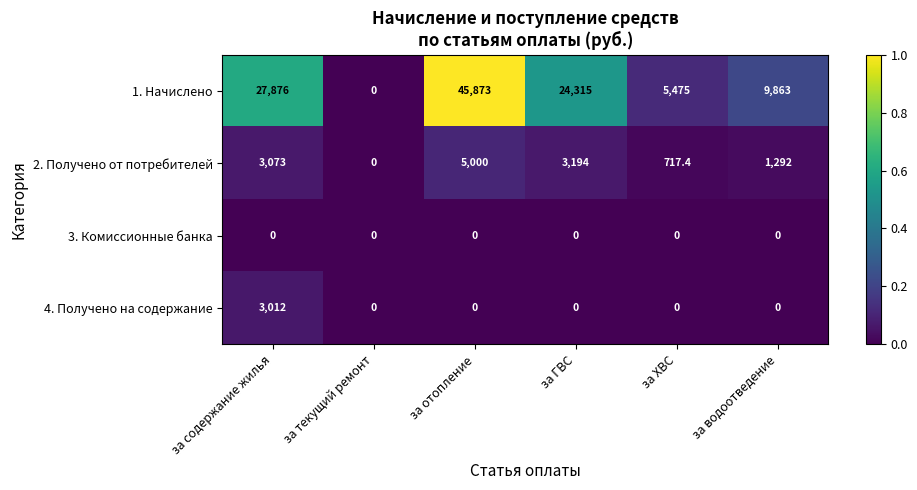

At which category does the chart reach its peak across all series?

за отопление